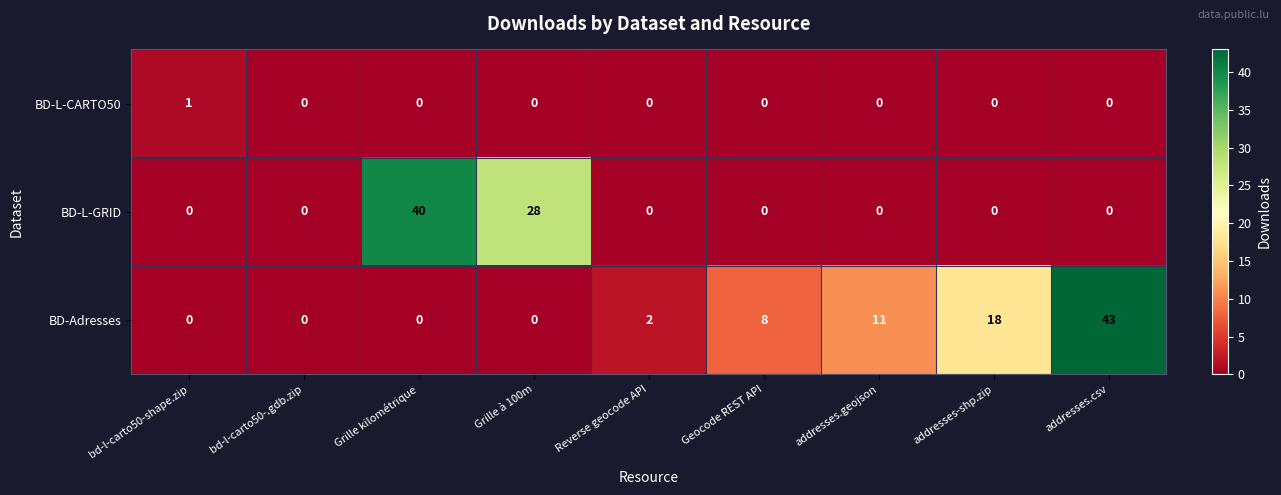

The value of BD-L-GRID at Grille à 100m is 19. True or false?

False